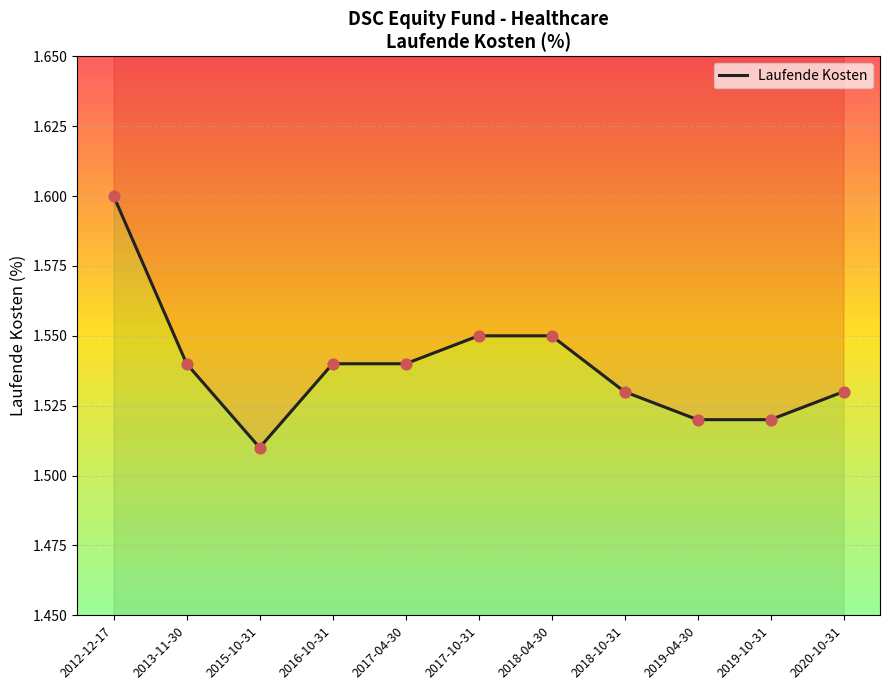

What is the change in value from 2012-12-17 to 2018-10-31?

-0.1